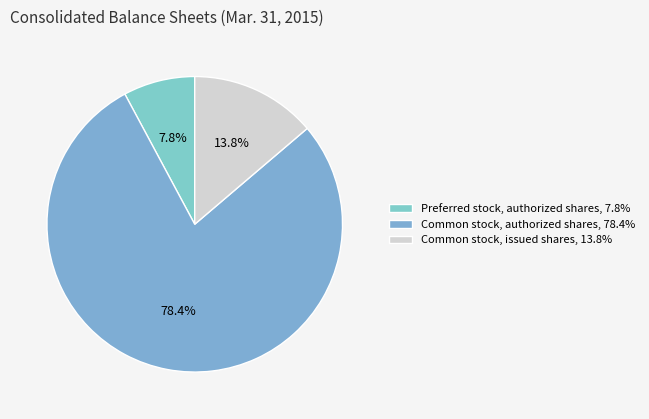

Which slice represents more than half of the pie?

Common stock, authorized shares